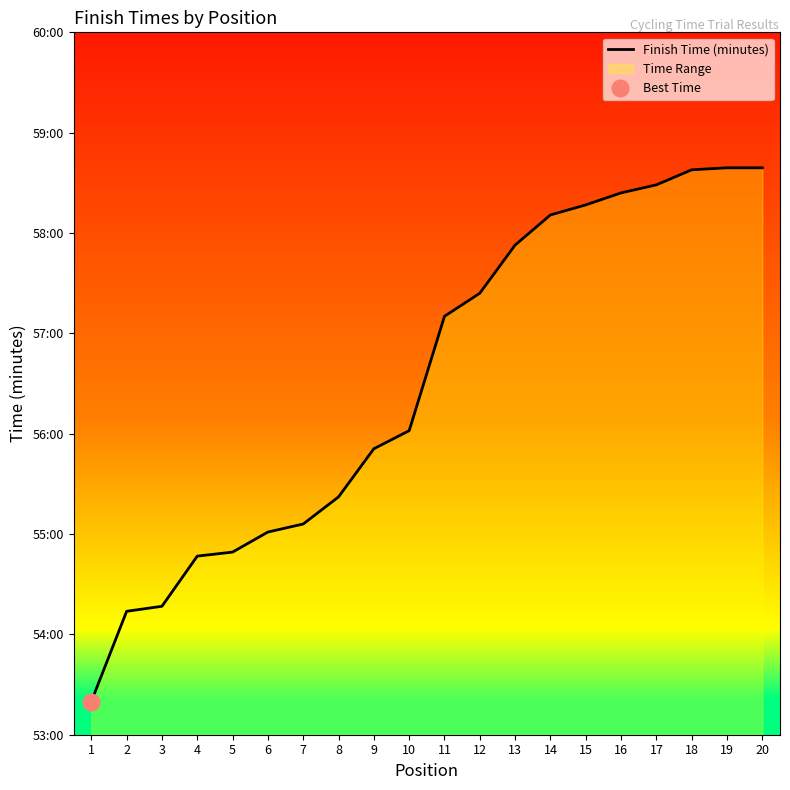

What is the greatest value displayed?

58.6